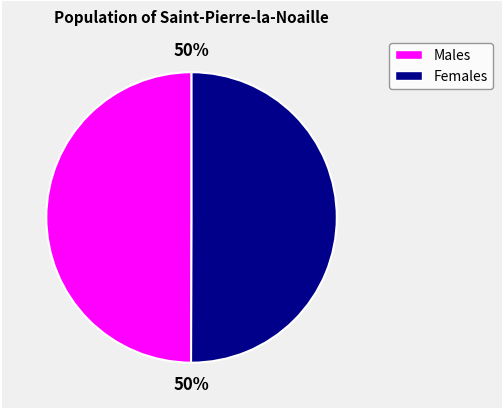

To the nearest percent, what is the average slice percentage?

50%